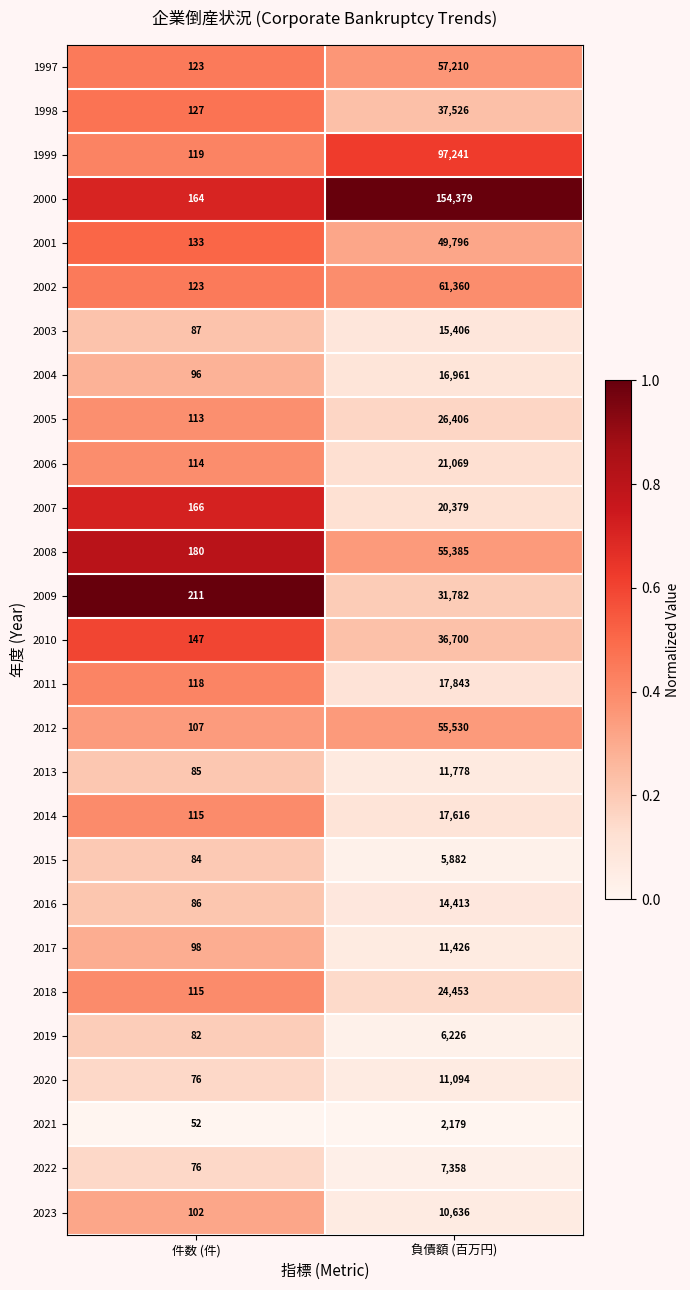

What is the maximum value shown in the chart?

154379